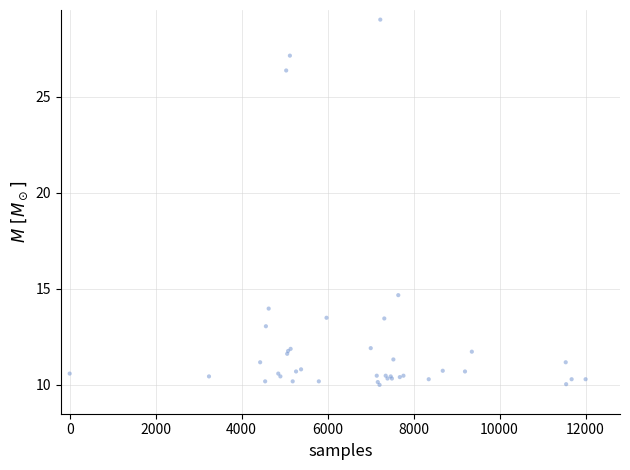

What Y value in the scatter plot is closest to 19?

14.7